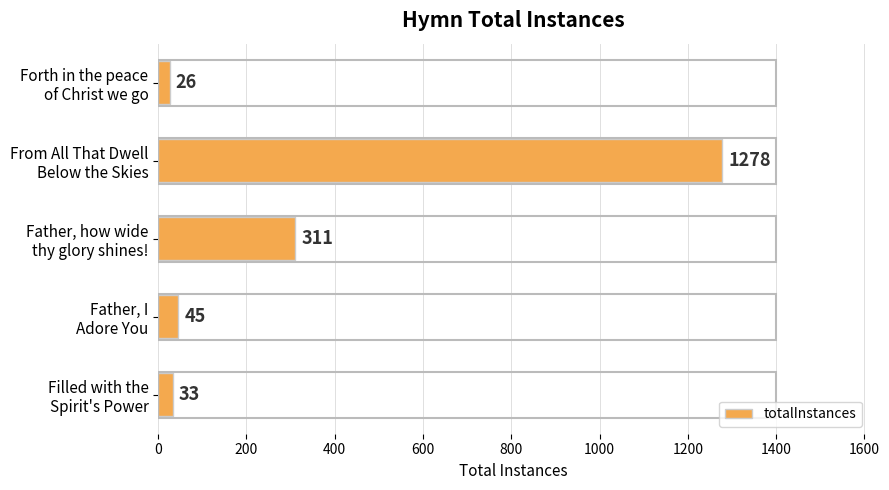

Reading top to bottom, list all the values displayed in this chart.

26	1278	311	45	33